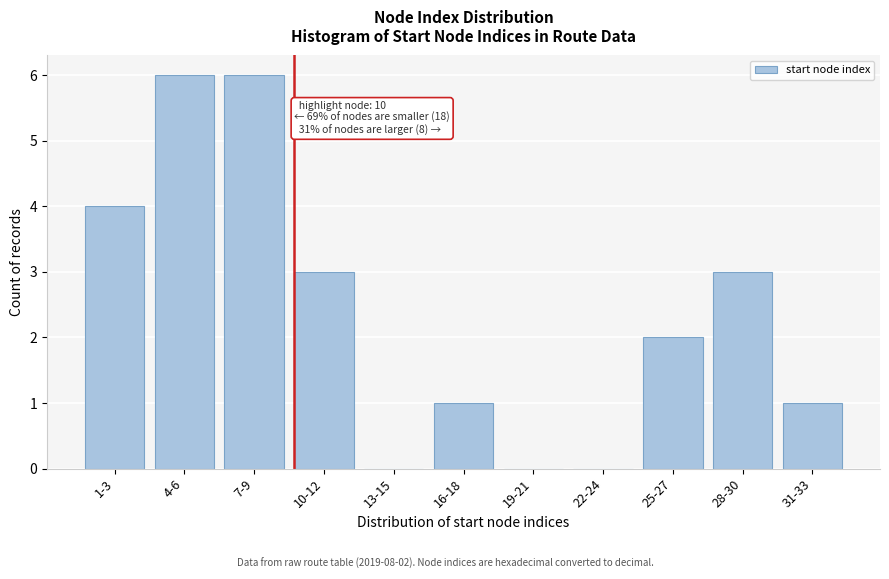

Reading left to right, what are all the values shown in this chart?

1-3=4	4-6=6	7-9=6	10-12=3	13-15=0	16-18=1	19-21=0	22-24=0	25-27=2	28-30=3	31-33=1